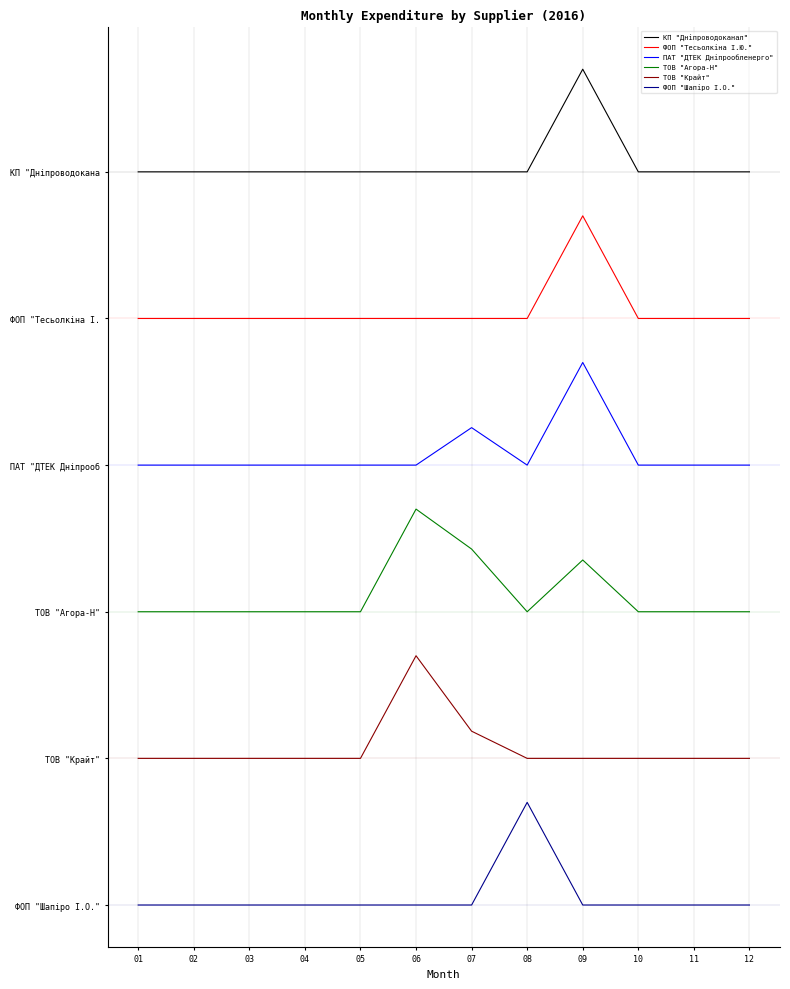

How many interior local peaks does the ТОВ "Агора-Н" series have?

2